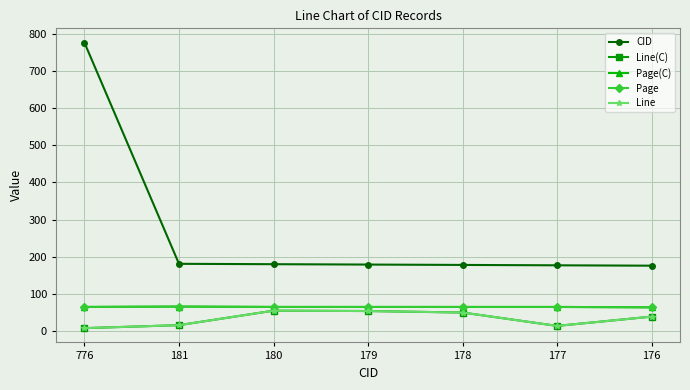

Does the chart have visible grid lines?

Yes